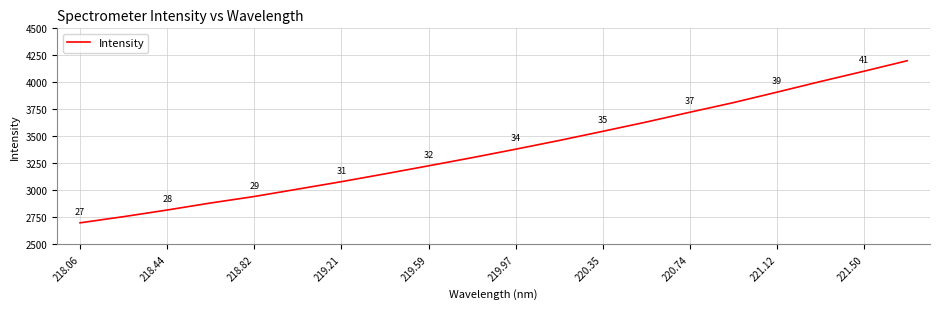

How many lines are shown in the chart?

1